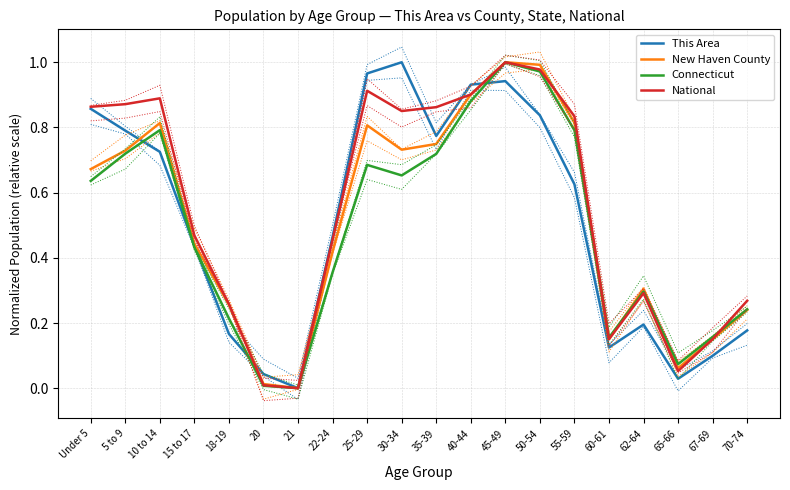

What is the sum of the New Haven County values at 62-64 and 10 to 14?

1.1